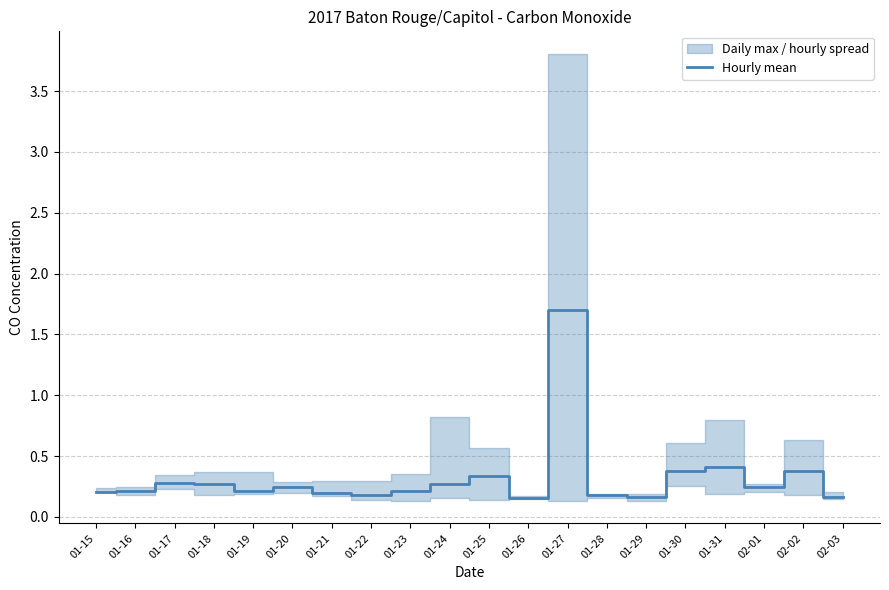

Is it true that the value at 01-27 is 2.7?

False